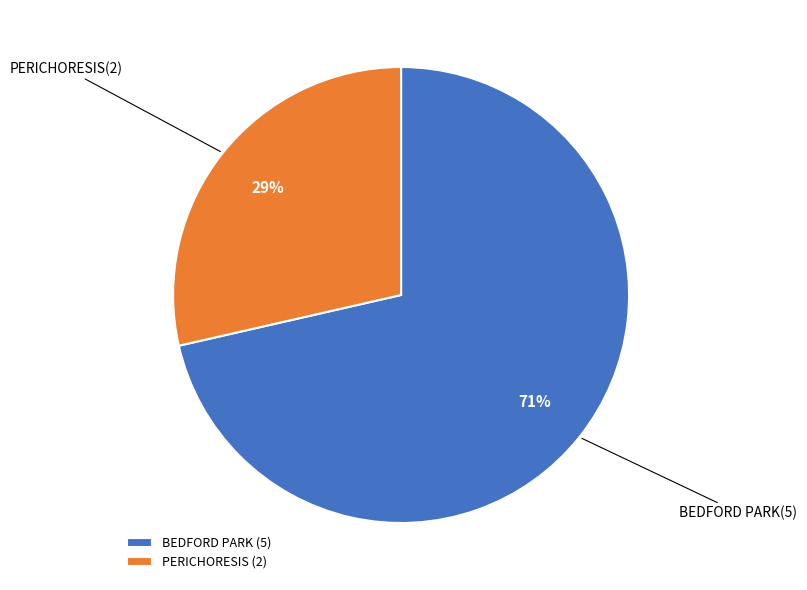

How many segments does this pie chart have?

2